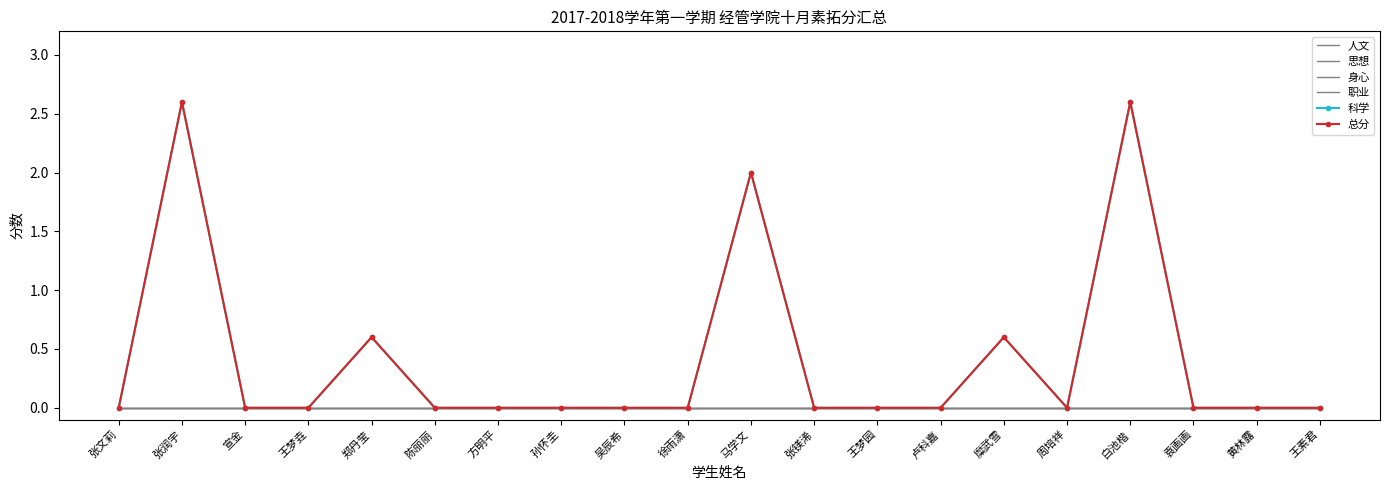

Reading left to right, transcribe all the data shown in this chart.

人文: 0.0	0.0	0.0	0.0	0.0	0.0	0.0	0.0	0.0	0.0	0.0	0.0	0.0	0.0	0.0	0.0	0.0	0.0	0.0	0.0
思想: 0.0	0.0	0.0	0.0	0.0	0.0	0.0	0.0	0.0	0.0	0.0	0.0	0.0	0.0	0.0	0.0	0.0	0.0	0.0	0.0
身心: 0.0	0.0	0.0	0.0	0.0	0.0	0.0	0.0	0.0	0.0	0.0	0.0	0.0	0.0	0.0	0.0	0.0	0.0	0.0	0.0
职业: 0.0	0.0	0.0	0.0	0.0	0.0	0.0	0.0	0.0	0.0	0.0	0.0	0.0	0.0	0.0	0.0	0.0	0.0	0.0	0.0
科学: 0.0	2.6	0.0	0.0	0.6	0.0	0.0	0.0	0.0	0.0	2.0	0.0	0.0	0.0	0.6	0.0	2.6	0.0	0.0	0.0
总分: 0.0	2.6	0.0	0.0	0.6	0.0	0.0	0.0	0.0	0.0	2.0	0.0	0.0	0.0	0.6	0.0	2.6	0.0	0.0	0.0